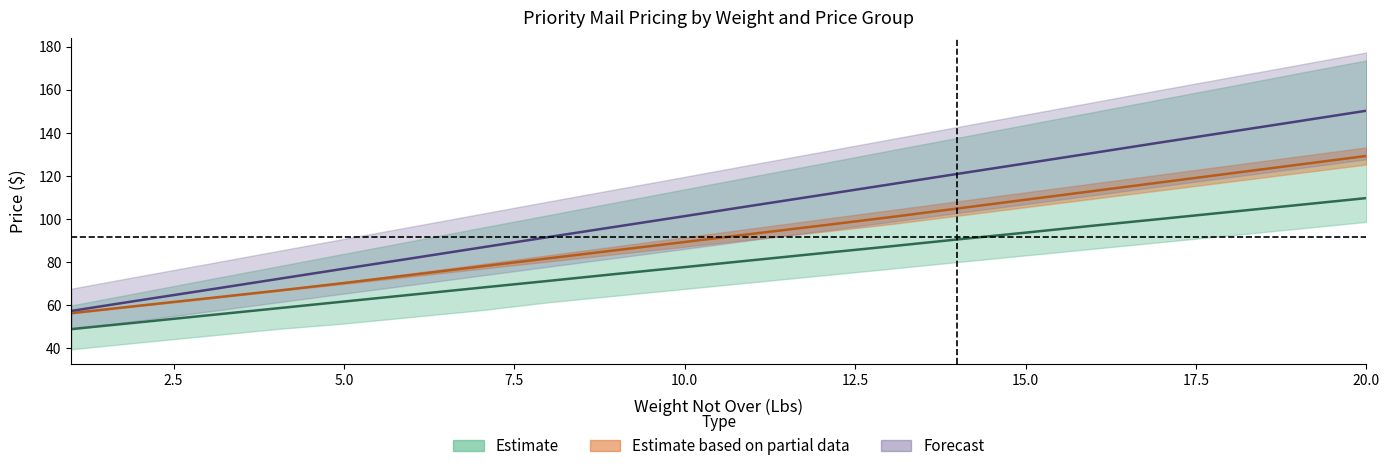

True or false: Price Group 3 and Price Group 1 intersect in this chart.

False